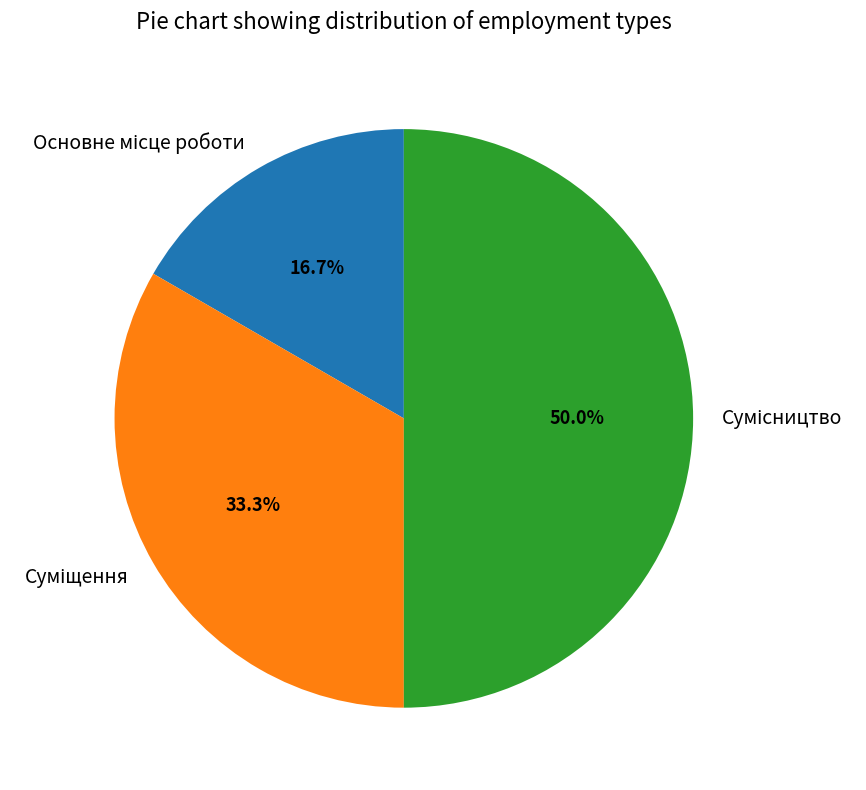

How many segments does this pie chart have?

3